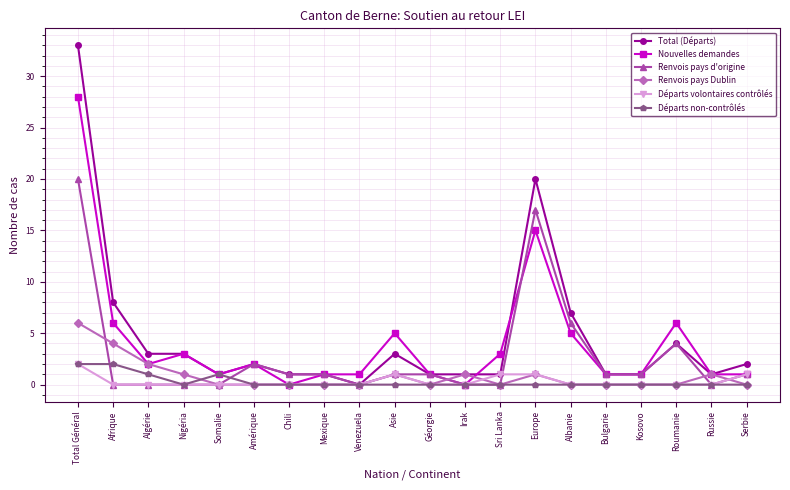

Where is Nouvelles demandes nearest to the value 14?

Europe